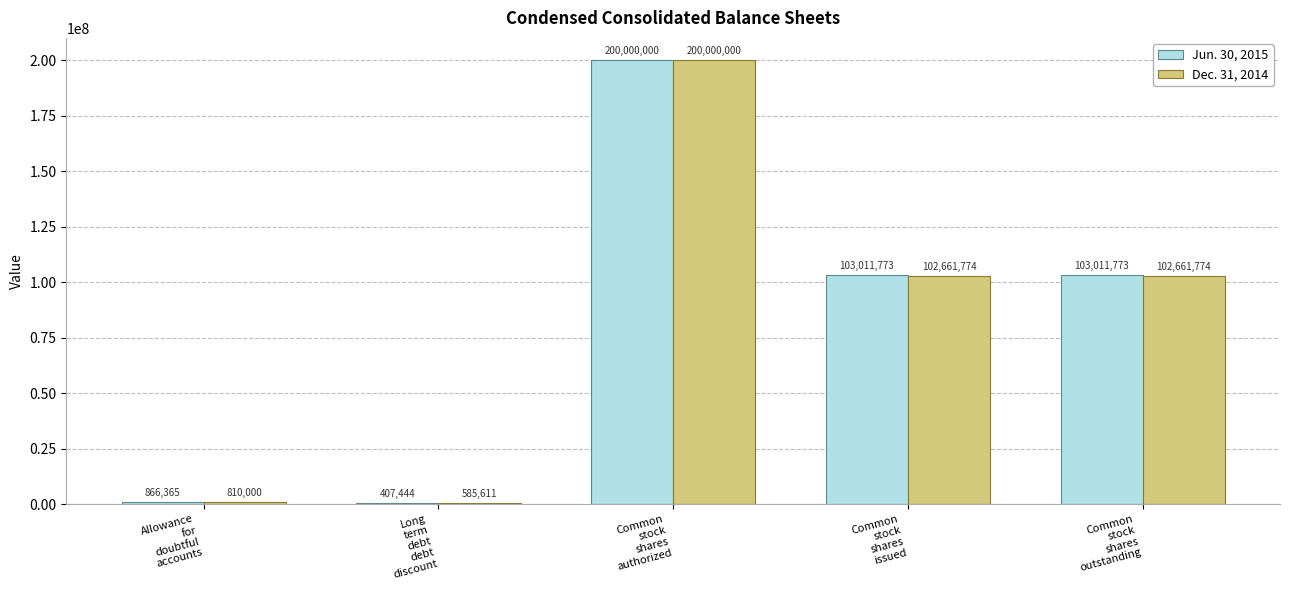

Which series has the largest total across all categories?

Jun. 30, 2015